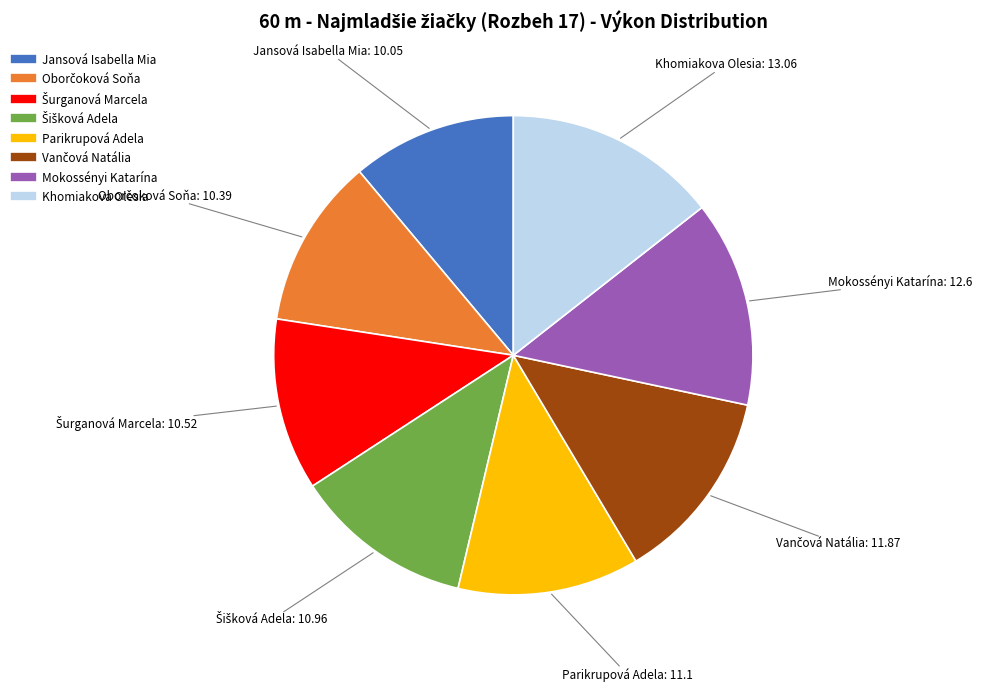

The Khomiakova Olesia slice represents 14% of the pie. True or false?

True